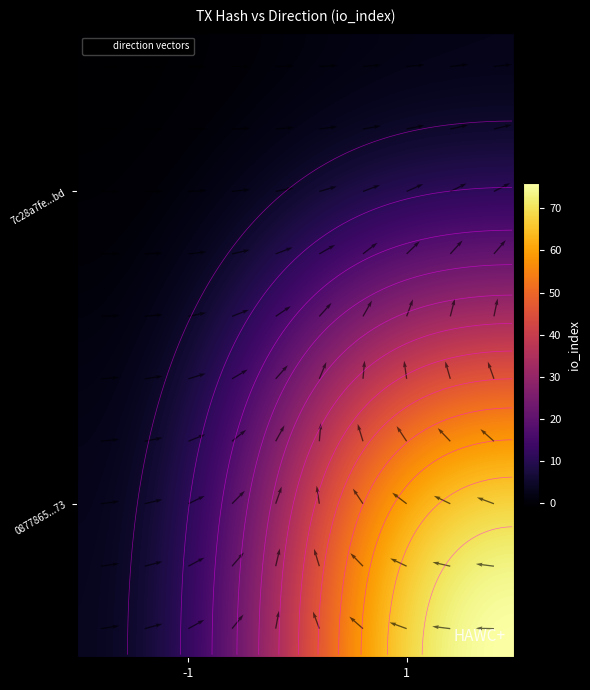

Reading left to right, extract all data points from this chart.

7c28a7fe80b9502add8360cd7f1be693f7ceebd: -1	0
0877865821c6f41c4e2492175f9be7c8fd8da73: 1	81